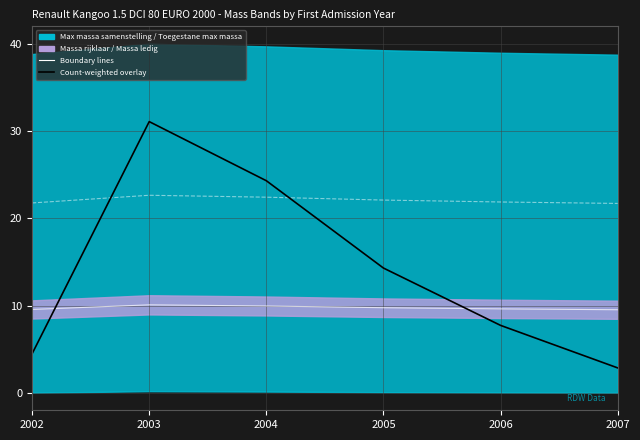

The value of Vehicle count (normalized) at 2005 is 8.7. True or false?

False